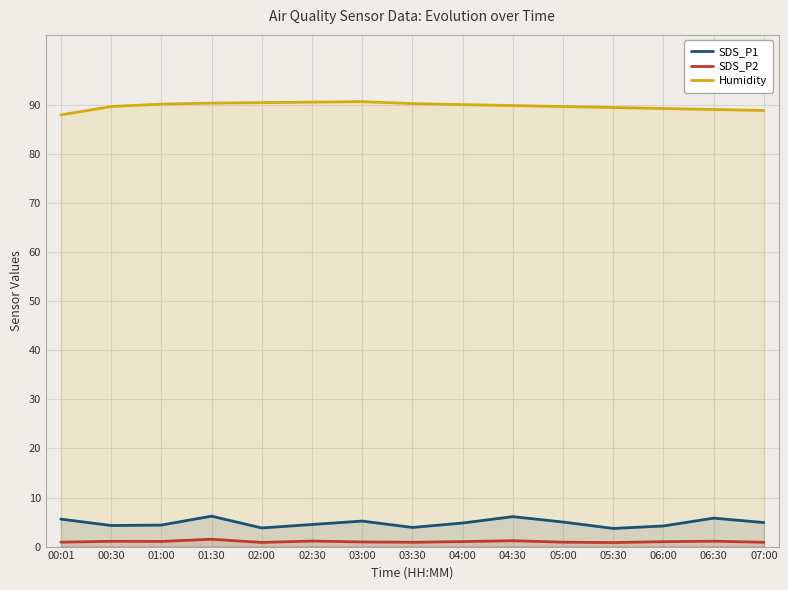

Reading right to left, list all the values displayed in this chart.

SDS_P1: 4.9	5.8	4.2	3.7	5.0	6.1	4.8	3.9	5.2	4.5	3.8	6.2	4.4	4.3	5.6
SDS_P2: 0.9	1.1	1.0	0.8	0.9	1.2	1.0	0.9	0.9	1.1	0.8	1.5	1.1	1.1	0.9
Humidity: 88.9	89.1	89.3	89.5	89.7	89.9	90.1	90.3	90.7	90.6	90.5	90.4	90.2	89.7	88.0